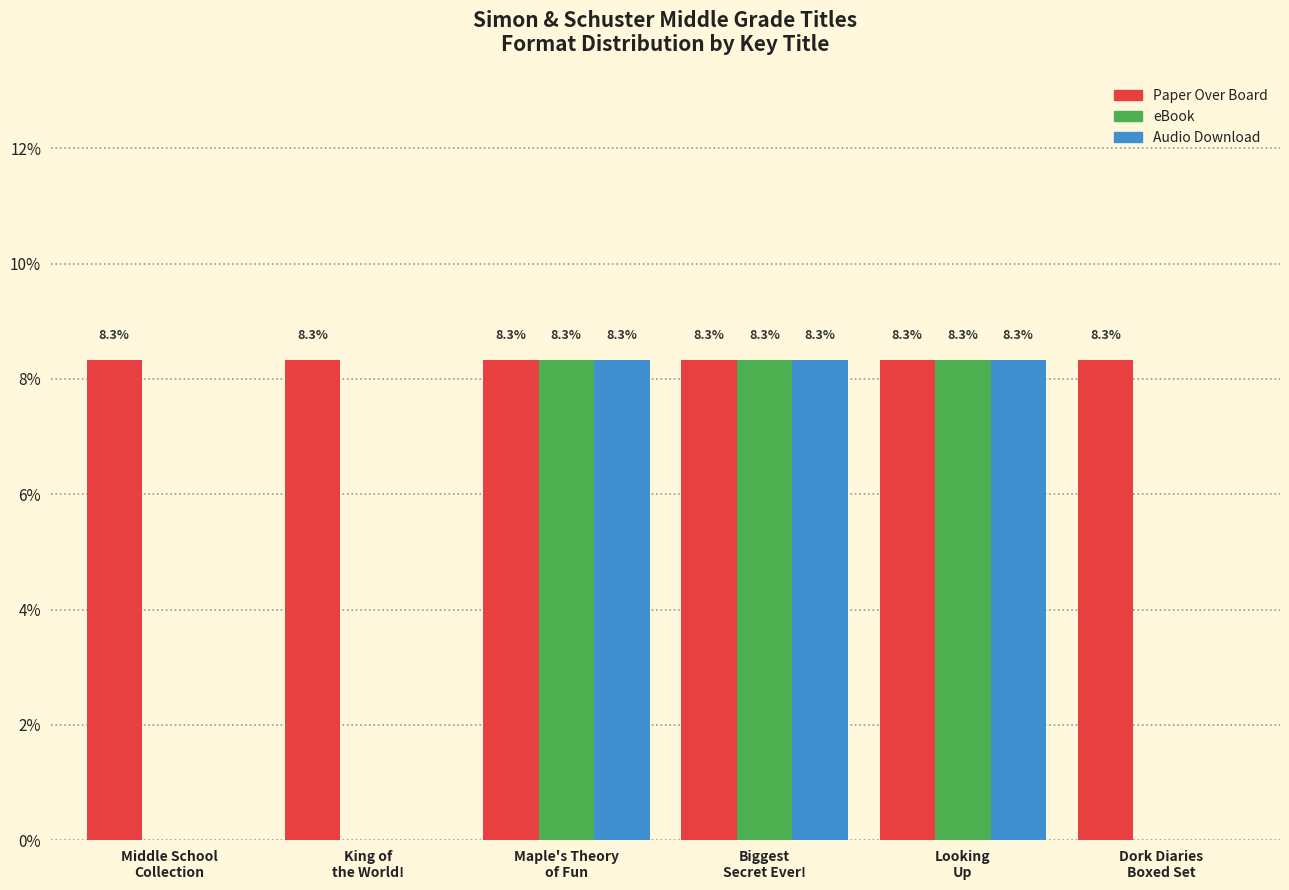

How many positive values does the eBook series have?

3